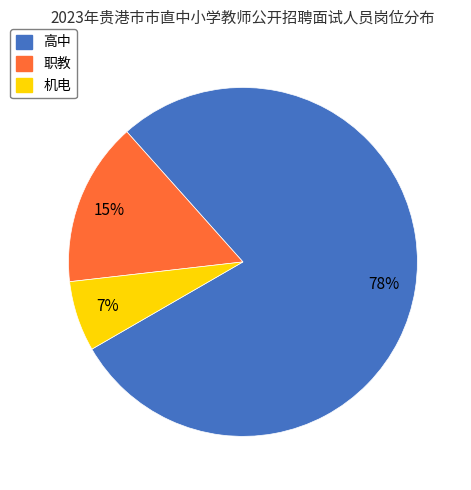

Combined, do 高中 and 职教 account for over 50%?

Yes